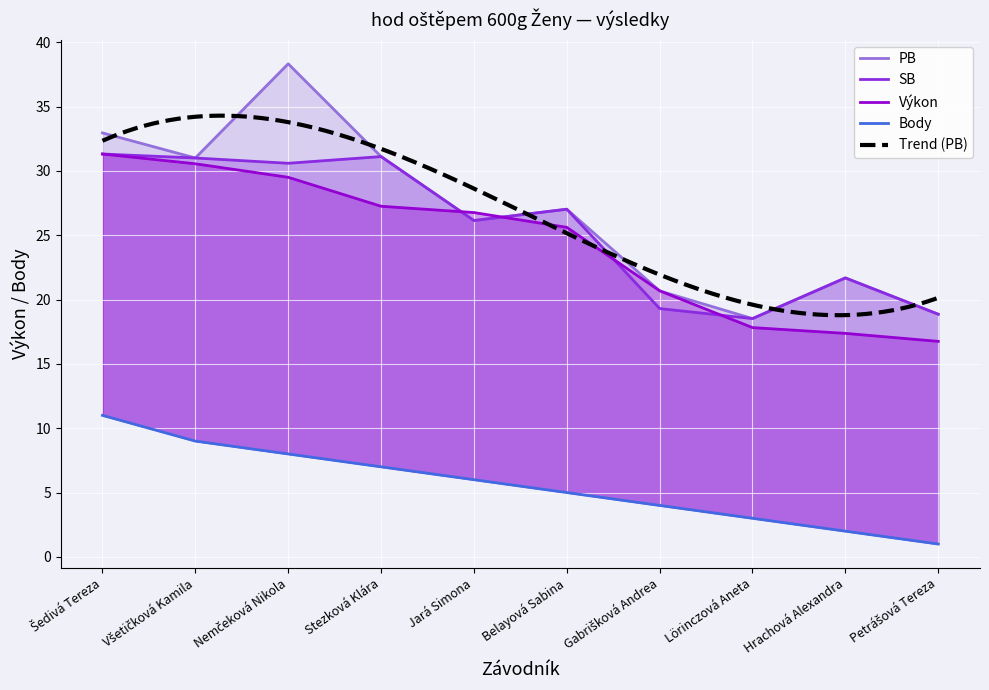

At Petrášová Tereza, list the series in order from largest to smallest.

PB, SB, Výkon, Body